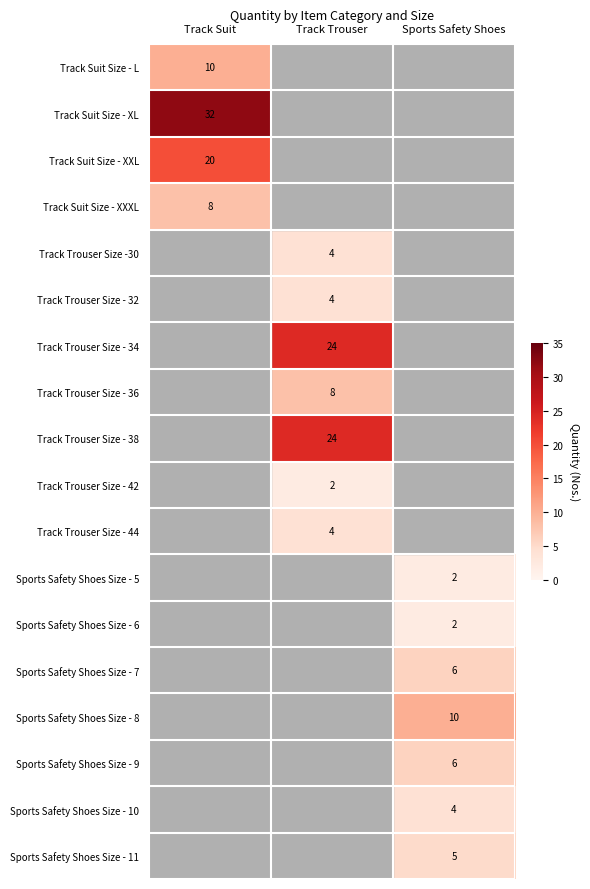

The Track Trouser Size - 32 series shows 1 at Track Trouser. True or false?

False